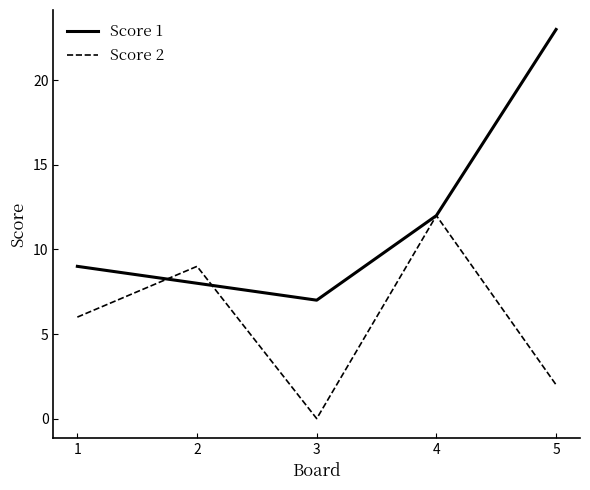

Does the chart have visible grid lines?

No